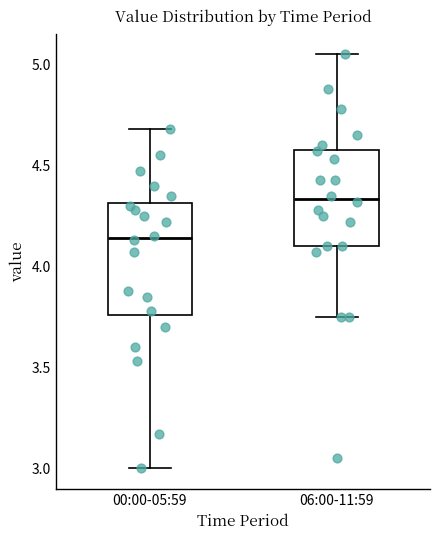

Which box is the tallest, from its lower edge to its upper edge?

00:00-05:59